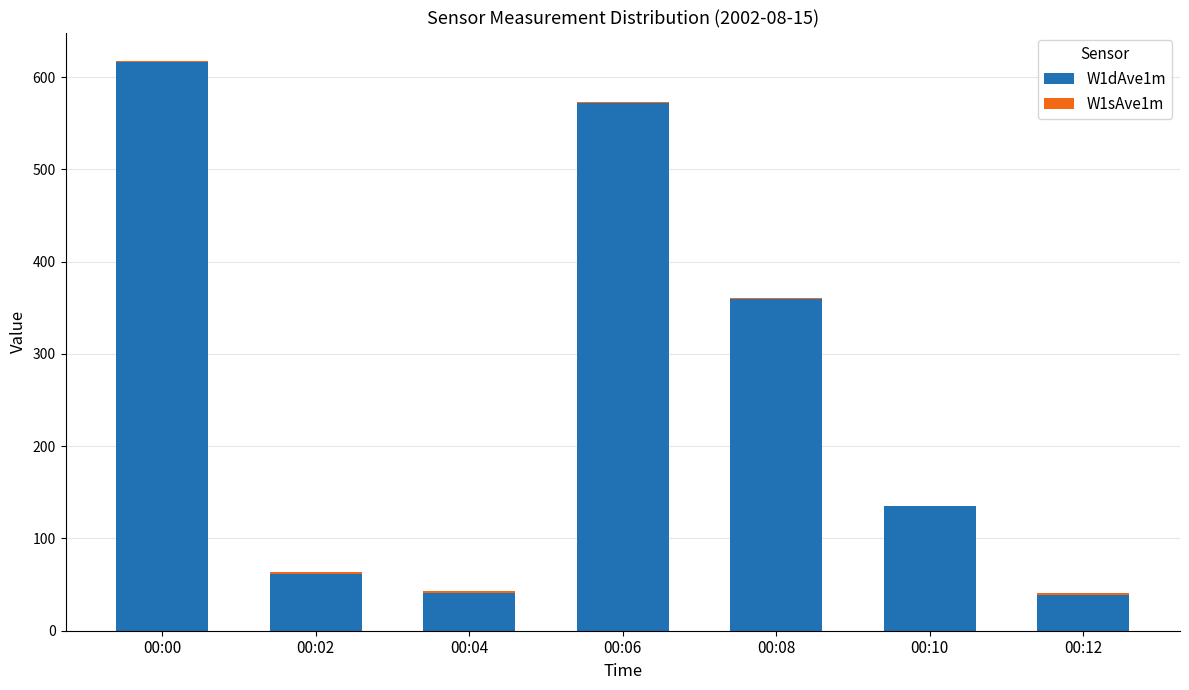

What is the sum of all W1dAve1m values?

1825.0